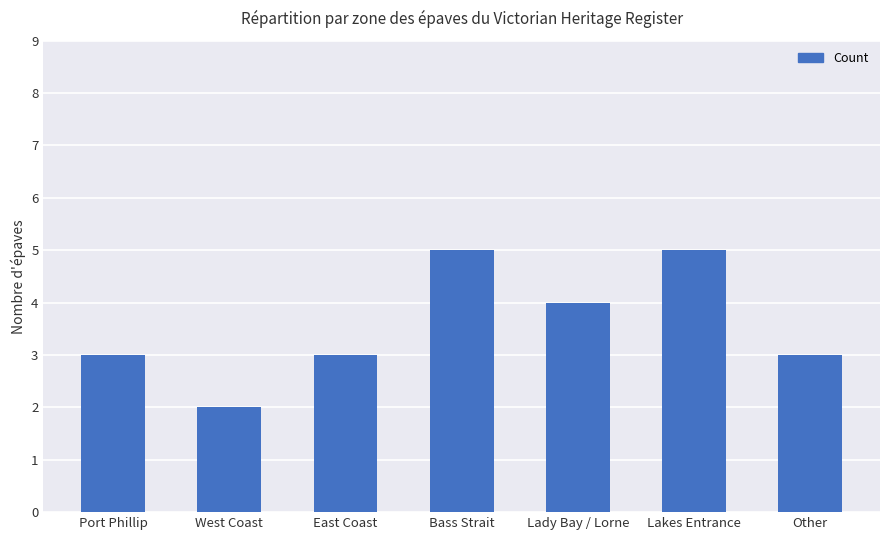

Does the chart contain stacked bars?

No